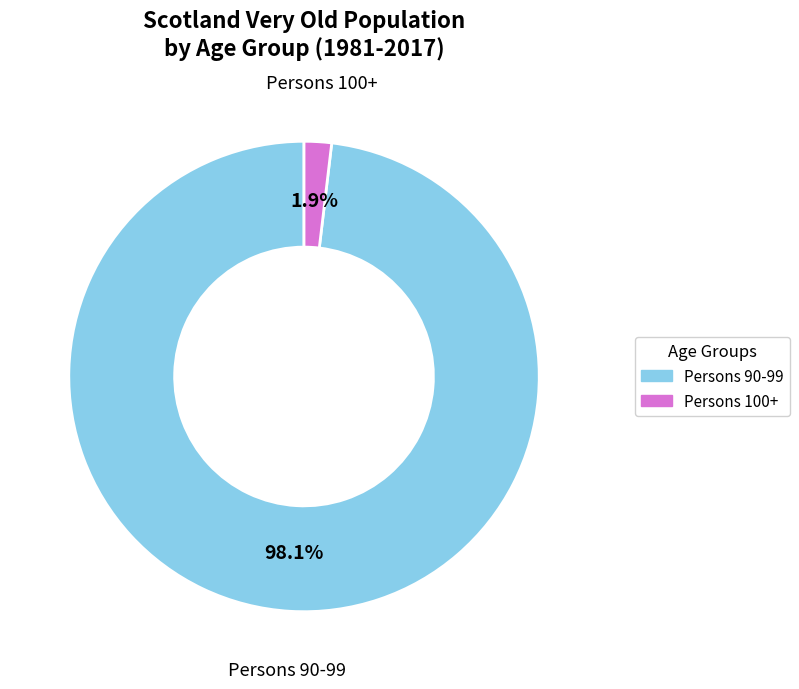

Is there any slice that represents more than half of the pie?

Yes